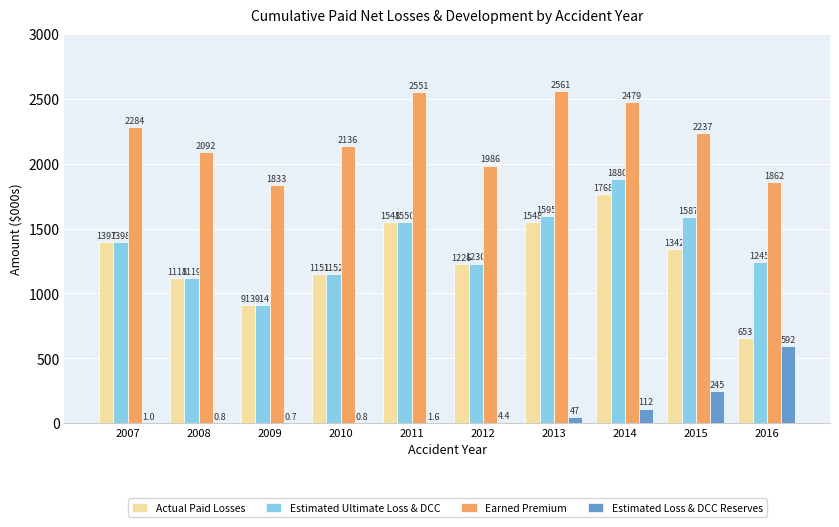

The value of Estimated Ultimate Loss & DCC at 2014 is 451.6. True or false?

False